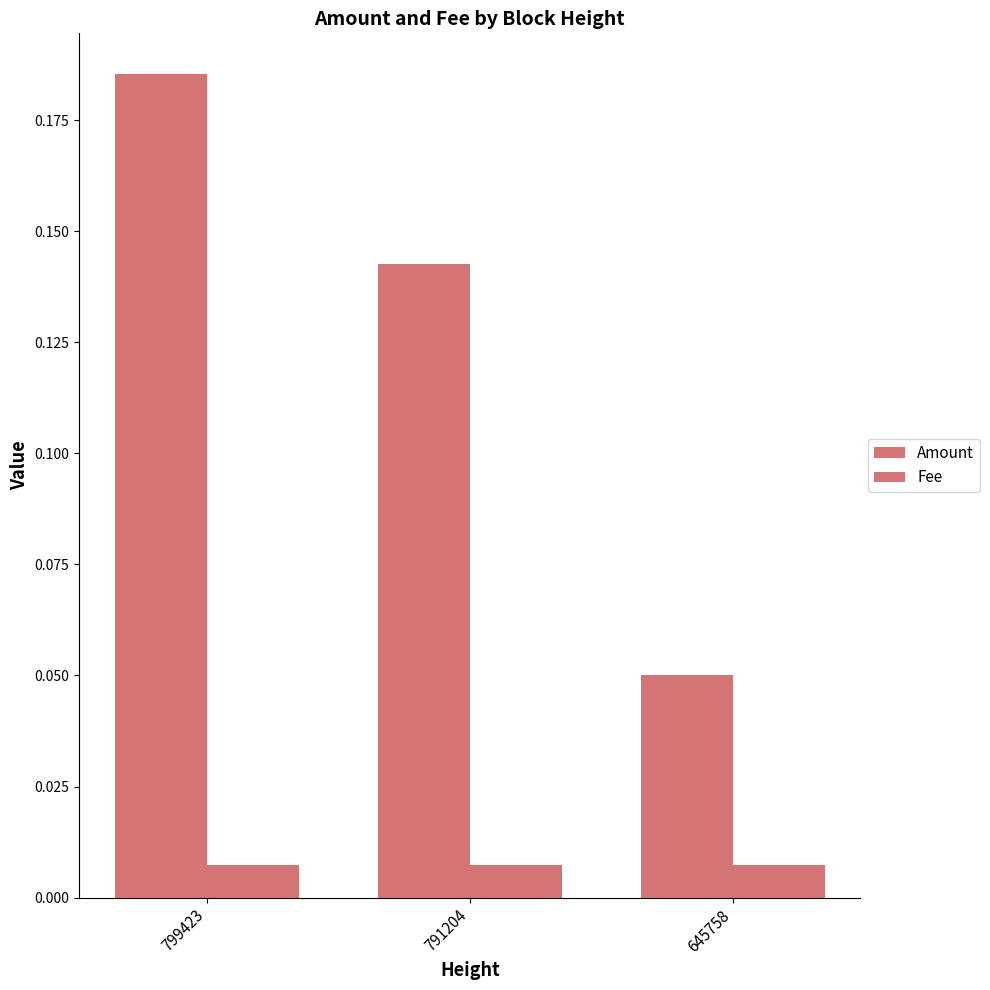

How many groups of bars are there?

3